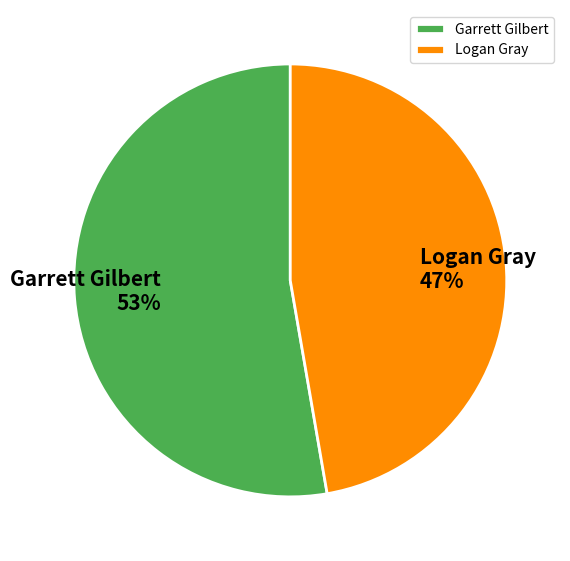

What is the largest slice in the pie chart?

Garrett Gilbert